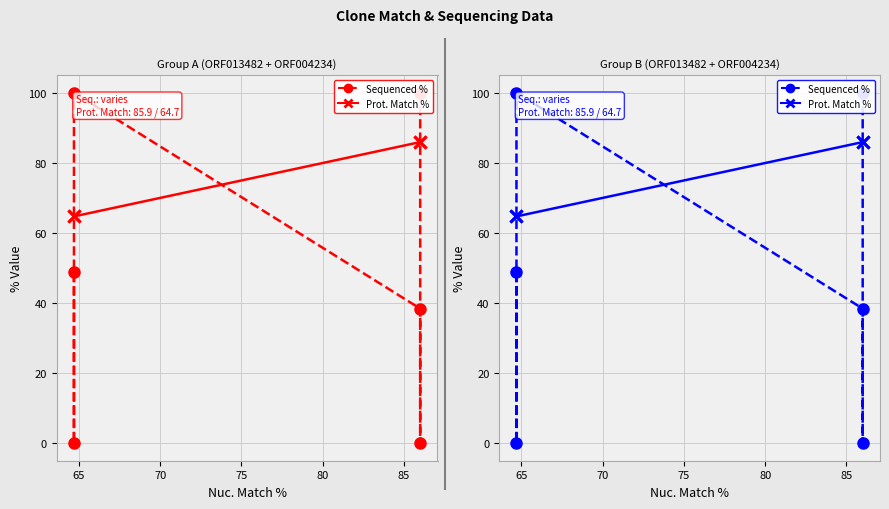

Which series has the widest spread of values?

Sequenced %